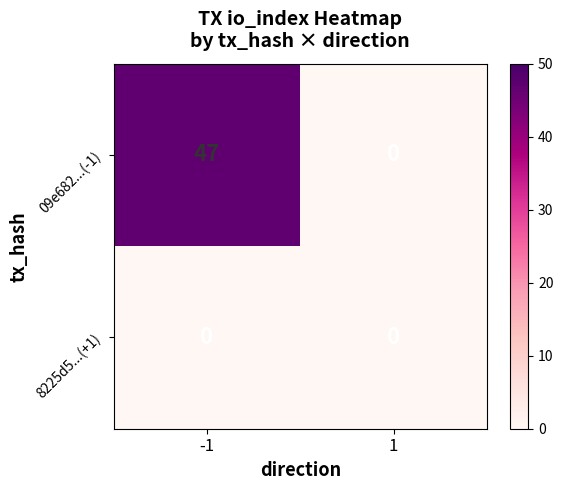

What is the difference between the 09e682...(-1) values at 1 and -1?

47